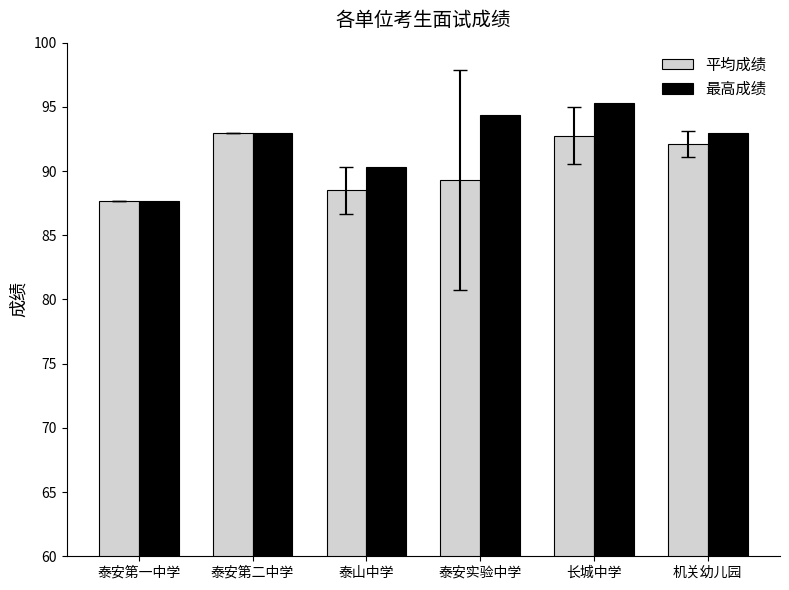

How many bars are there in total?

12